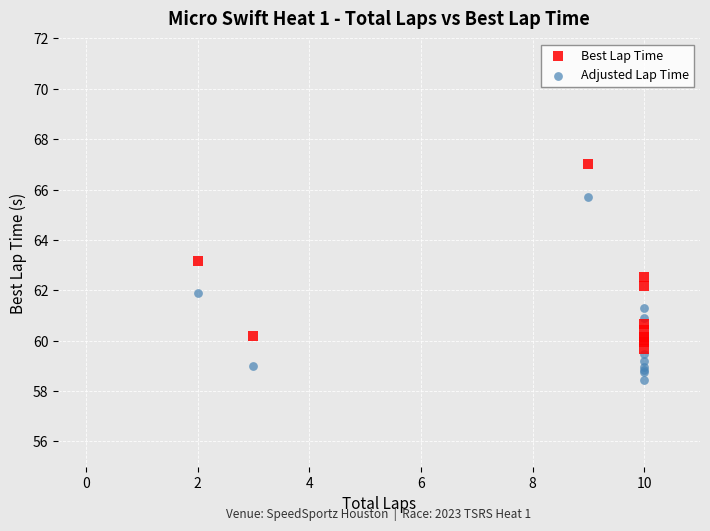

Which series contains the lowest Y value?

Adjusted Lap Time